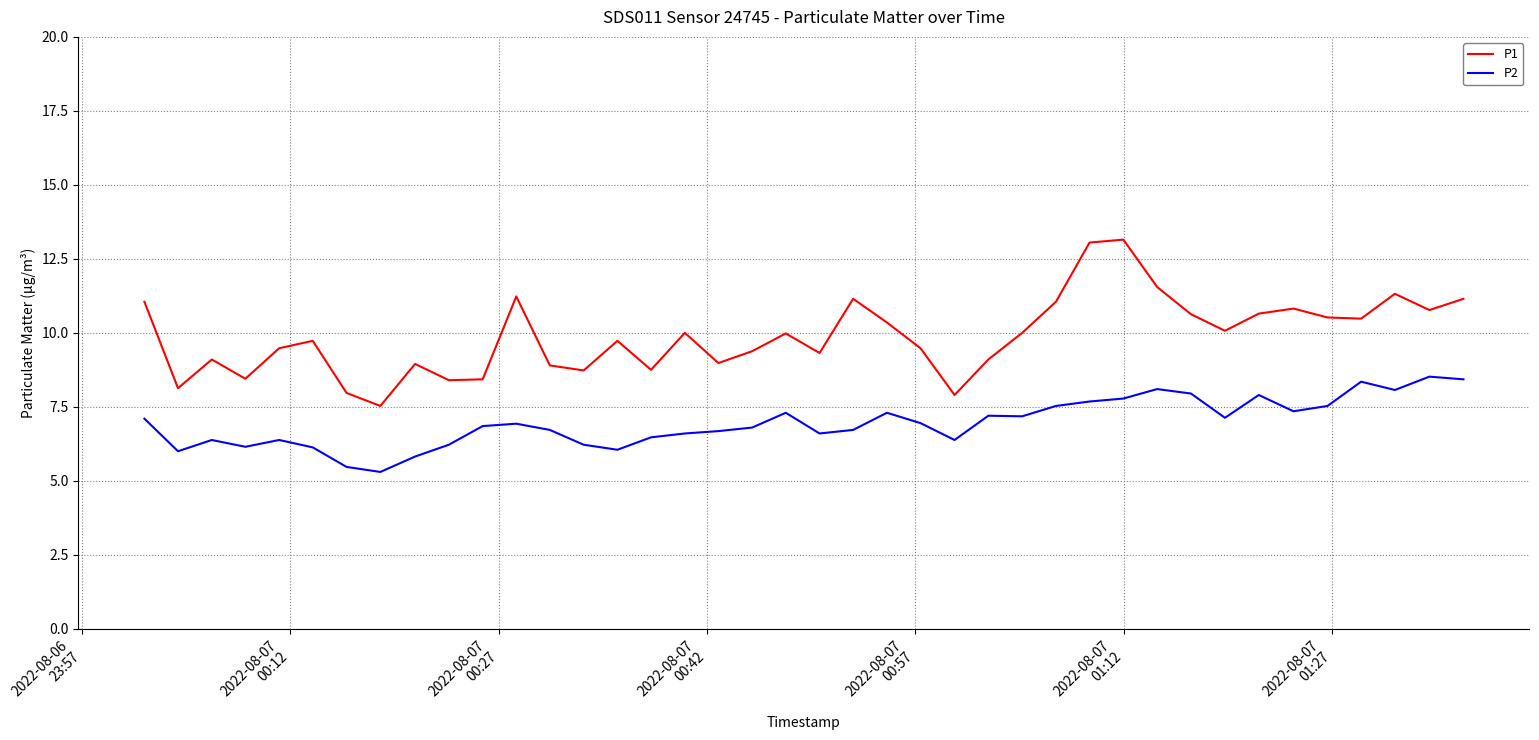

True or false: P1 and P2 cross at least once.

False